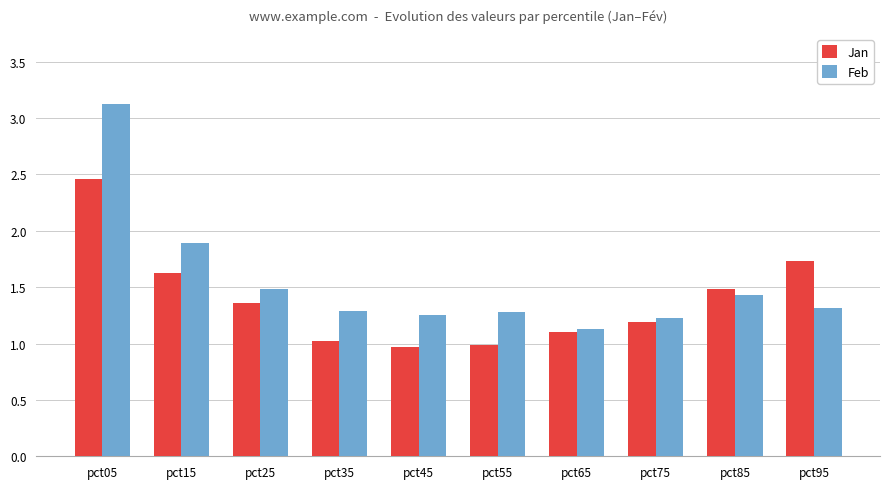

How many bars are there in each group?

2